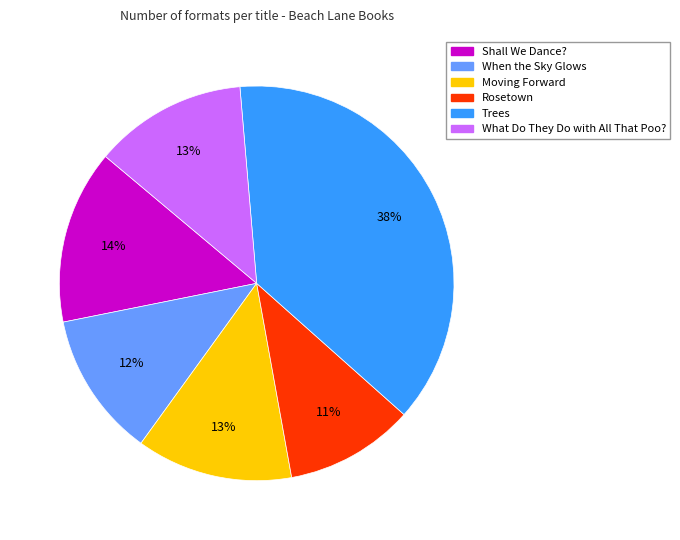

Does Trees represent more than half of the total?

No